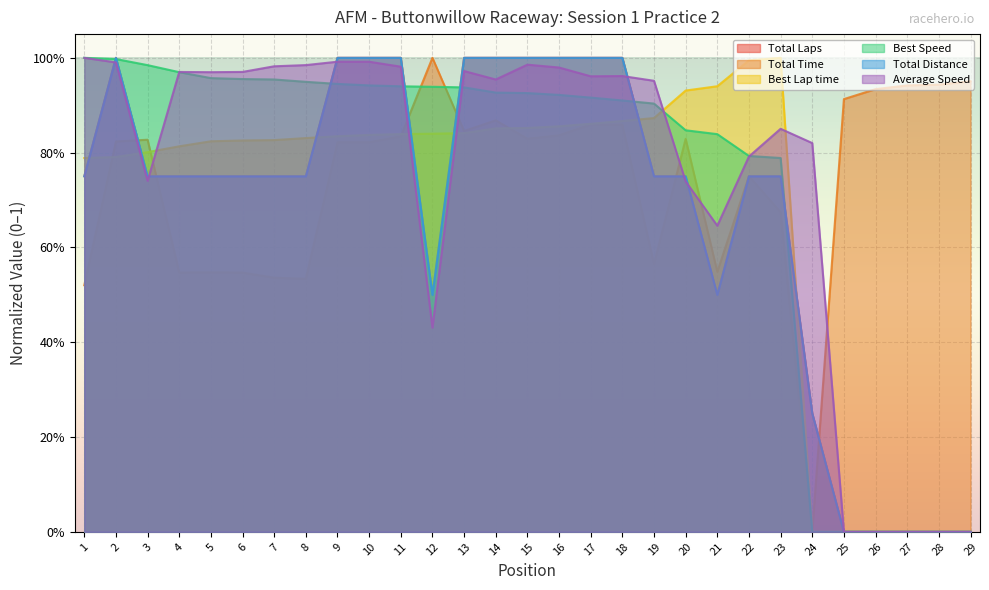

Reading left to right, transcribe all the data shown in this chart.

Total Laps: 0.8	1.0	0.8	0.8	0.8	0.8	0.8	0.8	1.0	1.0	1.0	0.5	1.0	1.0	1.0	1.0	1.0	1.0	0.8	0.8	0.5	0.8	0.8	0.2	0.0	0.0	0.0	0.0	0.0
Total Time: 0.5	0.8	0.8	0.5	0.5	0.5	0.5	0.5	0.8	0.8	0.8	1.0	0.8	0.9	0.8	0.8	0.9	0.9	0.6	0.8	0.5	0.8	0.7	0.0	0.9	0.9	0.9	0.9	1.0
Best Lap time: 0.8	0.8	0.8	0.8	0.8	0.8	0.8	0.8	0.8	0.8	0.8	0.8	0.8	0.9	0.9	0.9	0.9	0.9	0.9	0.9	0.9	1.0	1.0	0.0	0.0	0.0	0.0	0.0	0.0
Best Speed: 1.0	1.0	1.0	1.0	1.0	1.0	1.0	0.9	0.9	0.9	0.9	0.9	0.9	0.9	0.9	0.9	0.9	0.9	0.9	0.8	0.8	0.8	0.8	0.0	0.0	0.0	0.0	0.0	0.0
Total Distance: 0.8	1.0	0.8	0.8	0.8	0.8	0.8	0.8	1.0	1.0	1.0	0.5	1.0	1.0	1.0	1.0	1.0	1.0	0.8	0.8	0.5	0.8	0.8	0.2	0.0	0.0	0.0	0.0	0.0
Average Speed: 1.0	1.0	0.7	1.0	1.0	1.0	1.0	1.0	1.0	1.0	1.0	0.4	1.0	1.0	1.0	1.0	1.0	1.0	1.0	0.7	0.6	0.8	0.9	0.8	0.0	0.0	0.0	0.0	0.0